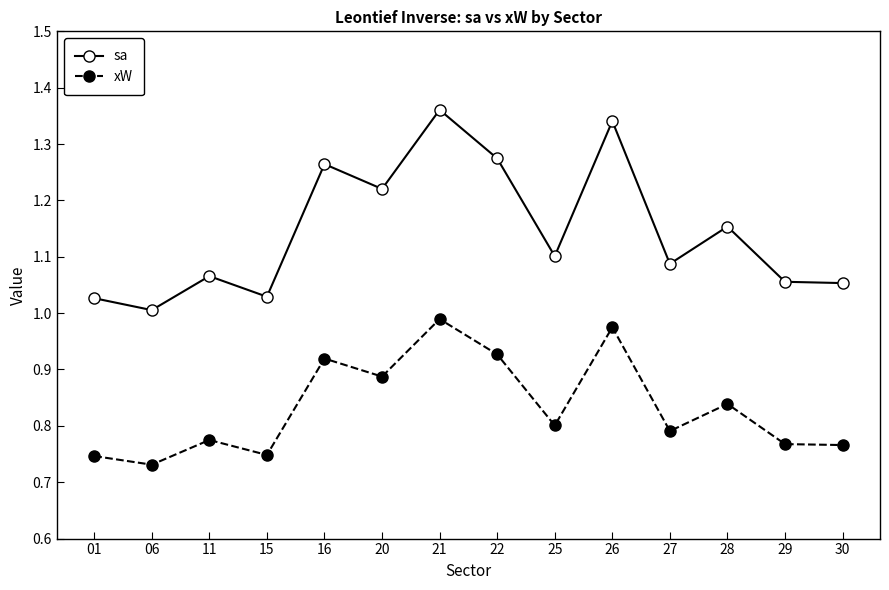

Which series has the largest total across all categories?

sa